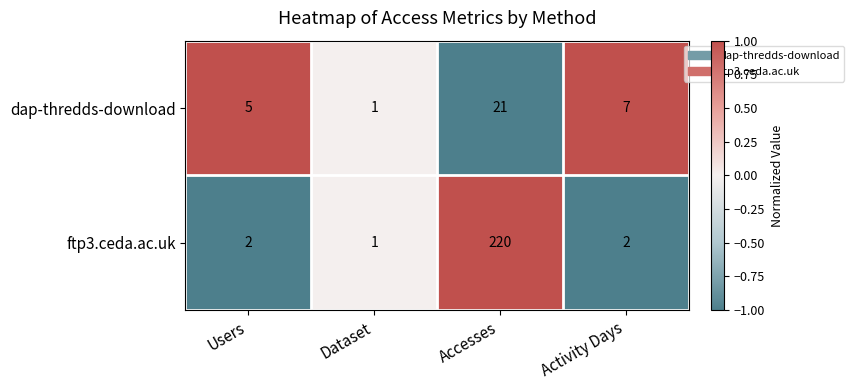

At which label does dap-thredds-download first exceed 7?

Accesses